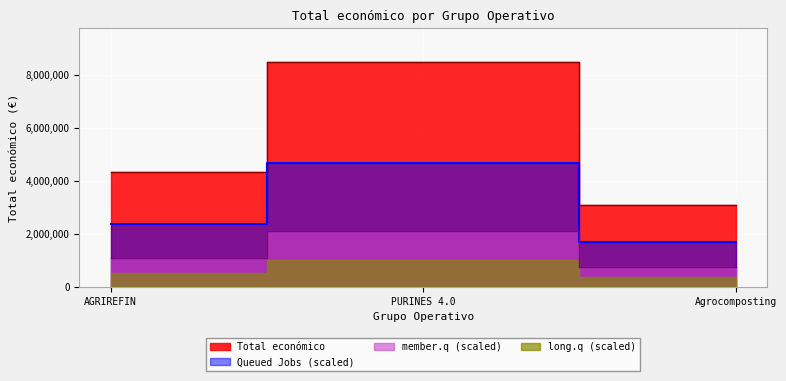

What is the maximum value shown in the chart?

8484999